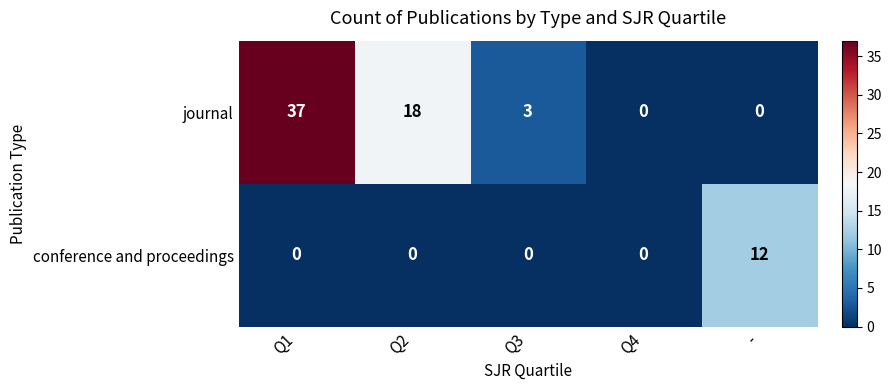

List the series in order of their overall mean, lowest first.

conference and proceedings, journal